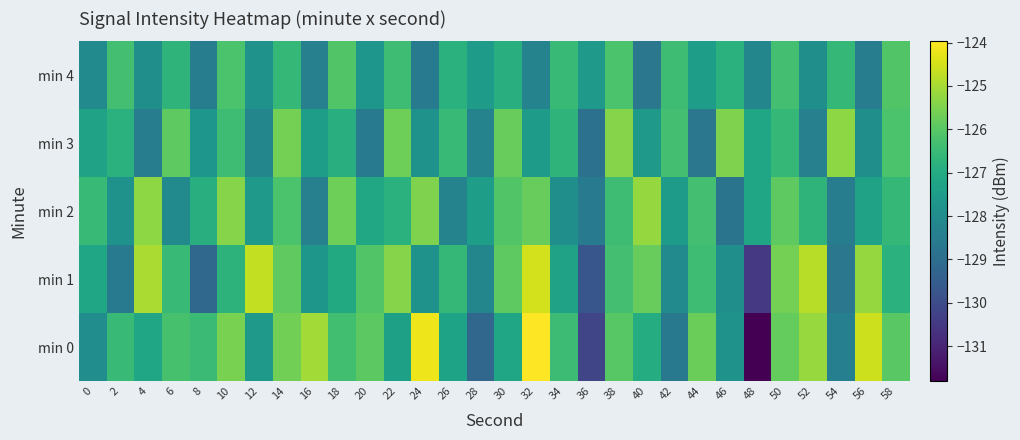

Reading right to left, what are all the values shown in this chart?

min 0: 58=-126.0	56=-124.6	54=-128.4	52=-125.2	50=-125.8	48=-131.8	46=-127.8	44=-125.7	42=-128.6	40=-127.0	38=-126.0	36=-130.2	34=-126.4	32=-124.0	30=-127.2	28=-129.2	26=-127.2	24=-124.2	22=-127.3	20=-126.0	18=-126.3	16=-125.1	14=-125.6	12=-127.6	10=-125.6	8=-126.5	6=-126.2	4=-127.2	2=-126.5	0=-128.0
min 1: 58=-126.8	56=-125.2	54=-128.7	52=-124.8	50=-125.6	48=-130.5	46=-127.9	44=-126.4	42=-128.1	40=-125.8	38=-126.3	36=-129.7	34=-127.3	32=-124.5	30=-125.9	28=-128.2	26=-126.6	24=-127.8	22=-125.4	20=-126.1	18=-127.1	16=-127.7	14=-125.9	12=-124.7	10=-126.7	8=-129.2	6=-126.5	4=-125.0	2=-128.5	0=-127.2
min 2: 58=-126.6	56=-127.3	54=-128.5	52=-126.7	50=-125.9	48=-127.2	46=-128.8	44=-126.3	42=-127.5	40=-125.2	38=-126.4	36=-128.6	34=-127.9	32=-125.8	30=-126.1	28=-127.4	26=-128.3	24=-125.5	22=-126.8	20=-127.1	18=-125.7	16=-128.4	14=-126.2	12=-127.6	10=-125.4	8=-126.9	6=-128.1	4=-125.3	2=-127.8	0=-126.5
min 3: 58=-126.2	56=-127.9	54=-125.3	52=-128.4	50=-126.6	48=-127.2	46=-125.5	44=-128.7	42=-126.3	40=-127.6	38=-125.4	36=-128.9	34=-126.7	32=-127.5	30=-125.8	28=-128.3	26=-126.5	24=-127.8	22=-125.7	20=-128.6	18=-126.9	16=-127.4	14=-125.6	12=-128.2	10=-126.4	8=-127.7	6=-125.9	4=-128.5	2=-126.8	0=-127.3
min 4: 58=-126.1	56=-128.5	54=-126.6	52=-127.9	50=-126.3	48=-128.2	46=-126.8	44=-127.4	42=-126.4	40=-128.7	38=-126.2	36=-127.6	34=-126.5	32=-128.3	30=-126.9	28=-127.5	26=-126.8	24=-128.6	22=-126.4	20=-127.7	18=-126.1	16=-128.4	14=-126.6	12=-127.8	10=-126.2	8=-128.5	6=-126.7	4=-127.9	2=-126.3	0=-128.1